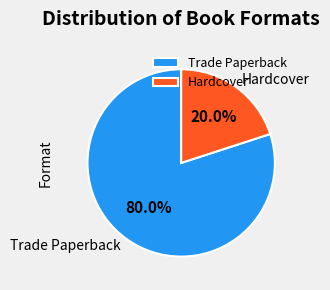

How many slices are in this pie chart?

2